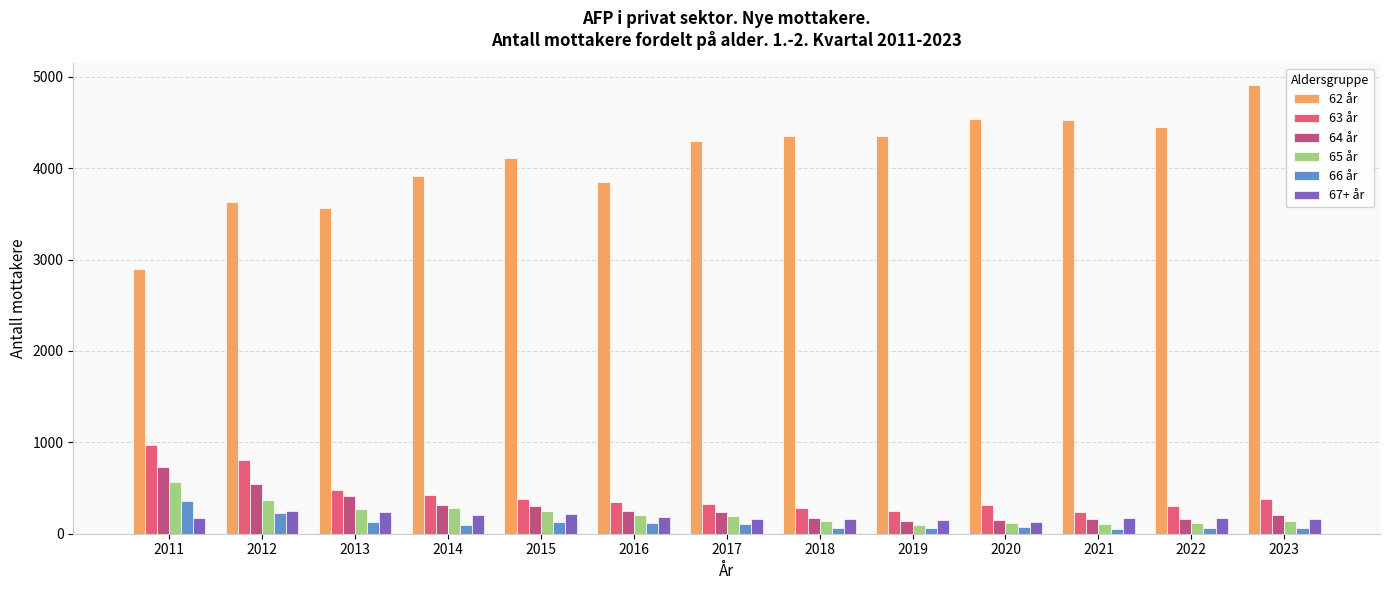

What is the difference between the 62 år values at 2014 and 2020?

626